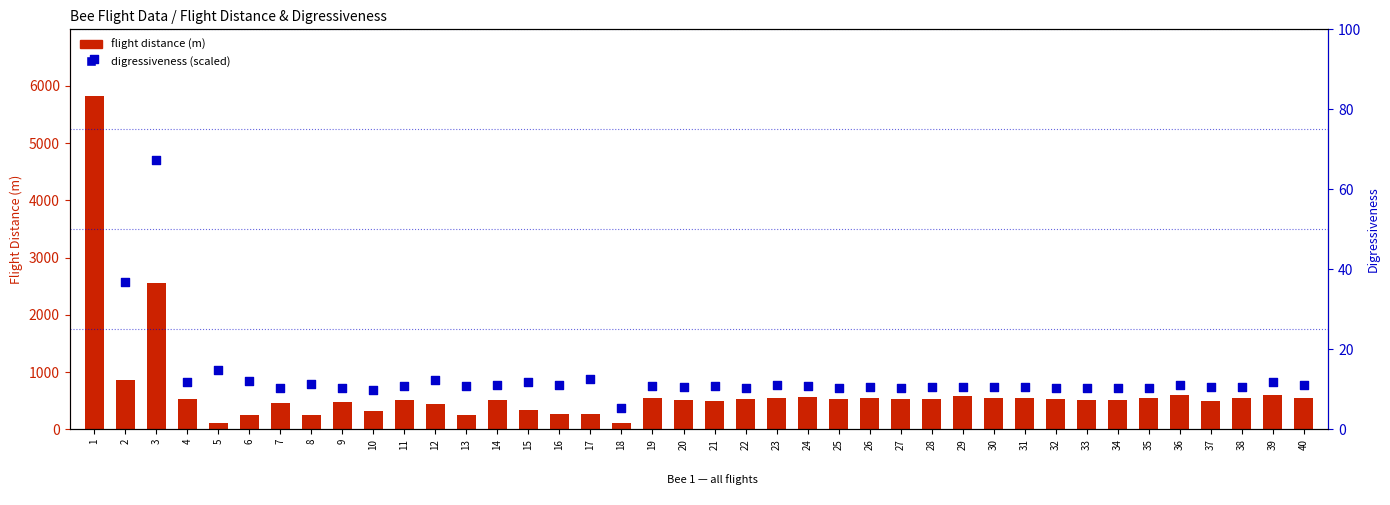

At which category is the sum across all series the highest?

1